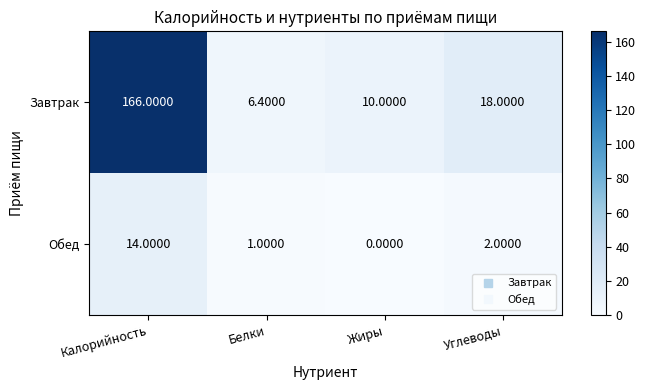

Where is Обед nearest to the value 7?

Углеводы